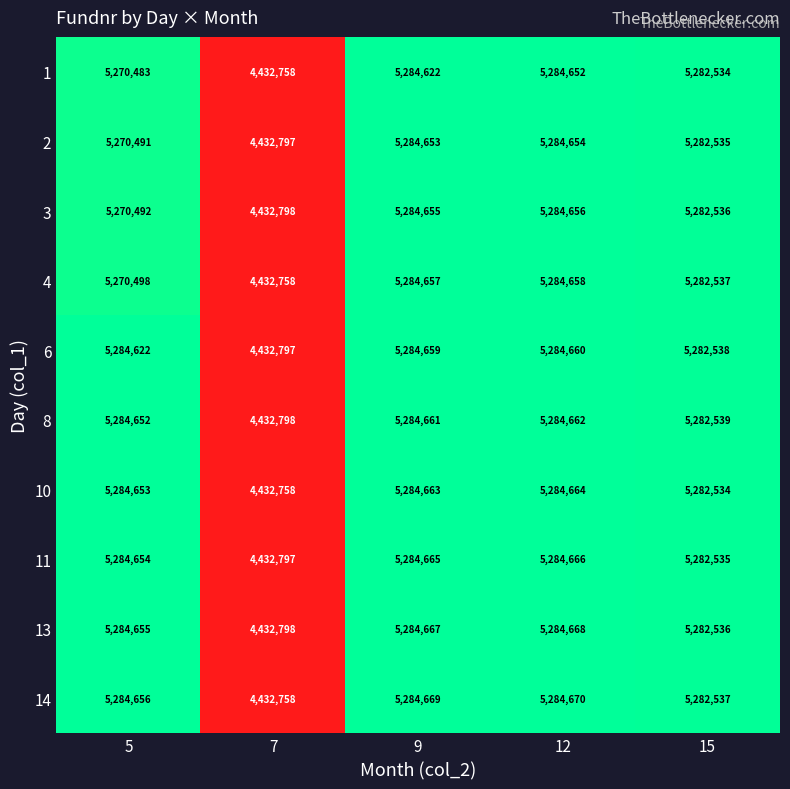

Which series has the largest total across all categories?

13